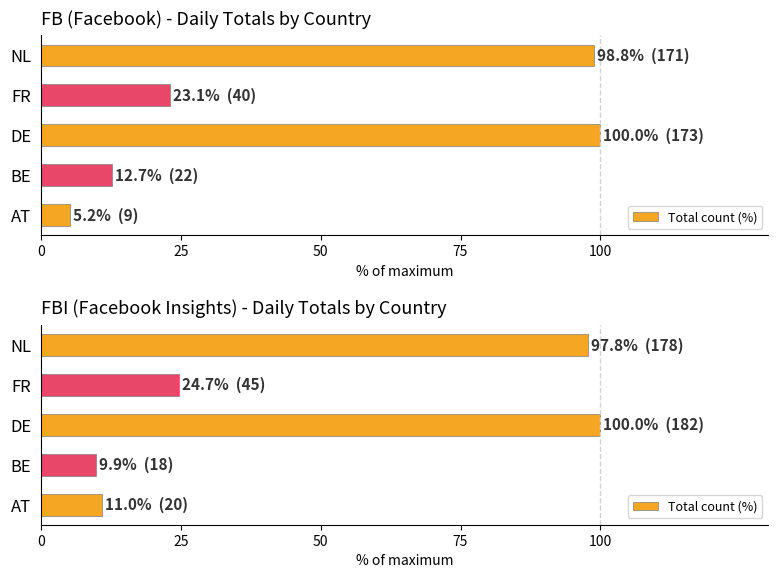

What is the difference between the maximum and second lowest values?

89.0